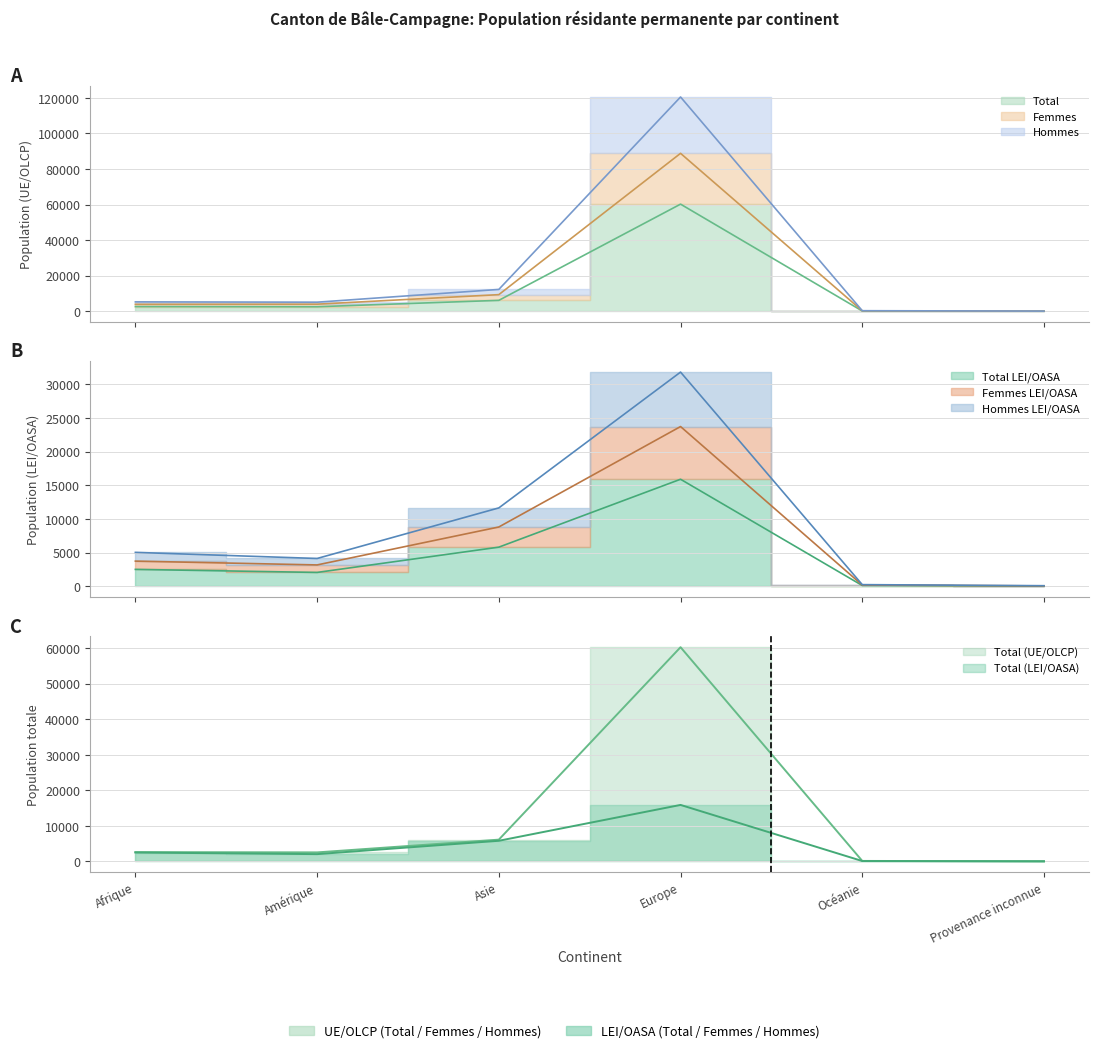

True or false: Femmes LEI/OASA has more than 1 points higher than both neighbors.

False